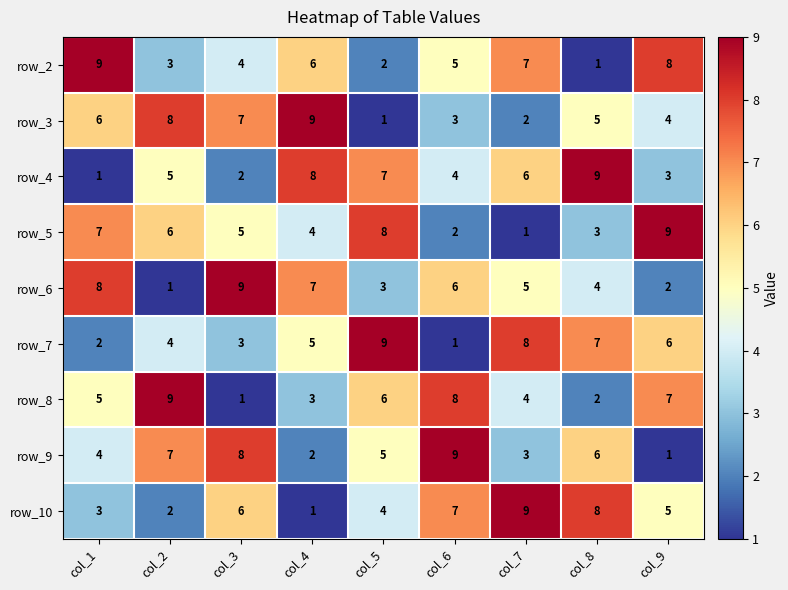

True or false: row_4 has a value of 12 at col_4.

False